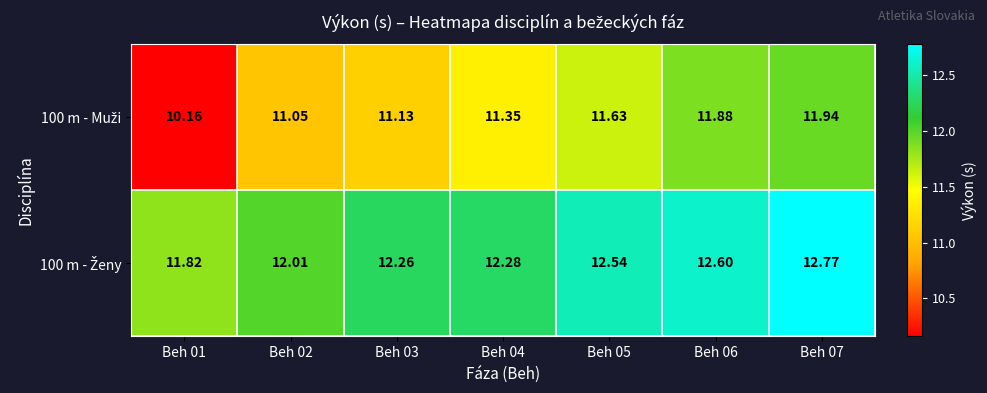

What is the spread (max minus min) of values at Beh 01?

1.7